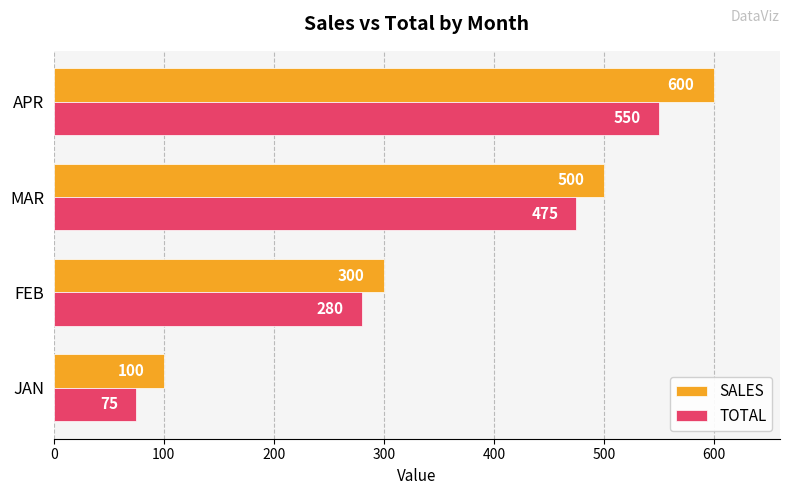

Rank the series at MAR from lowest to highest value.

TOTAL, SALES